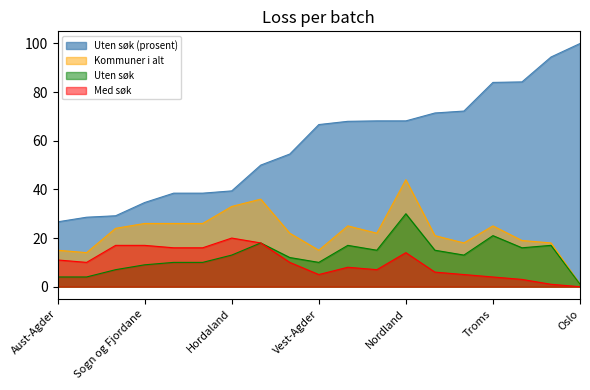

At which label is Kommuner i alt closest to 22?

Hedmark